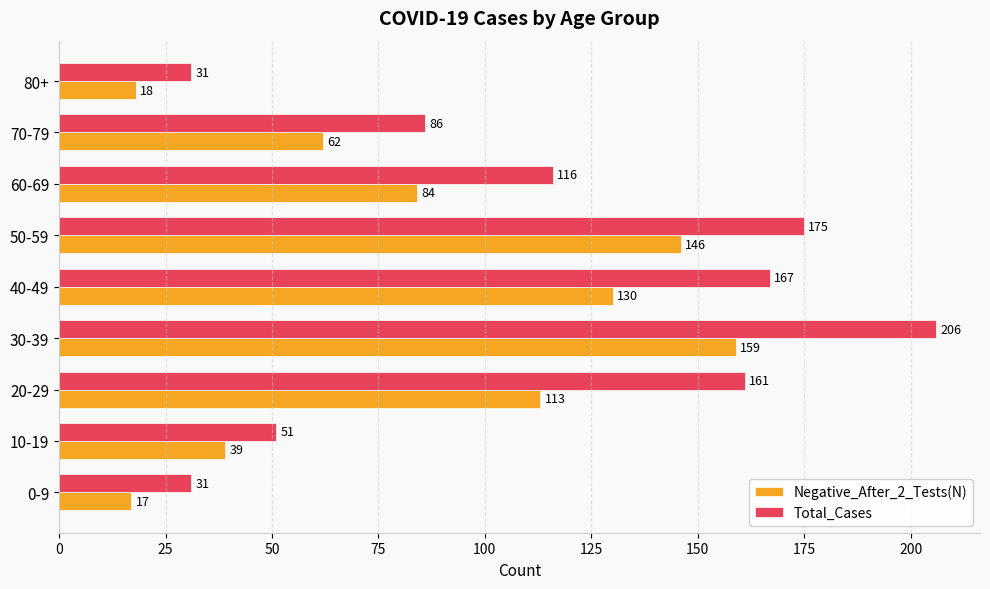

Read the Total_Cases value at 80+, to the nearest 5.

30